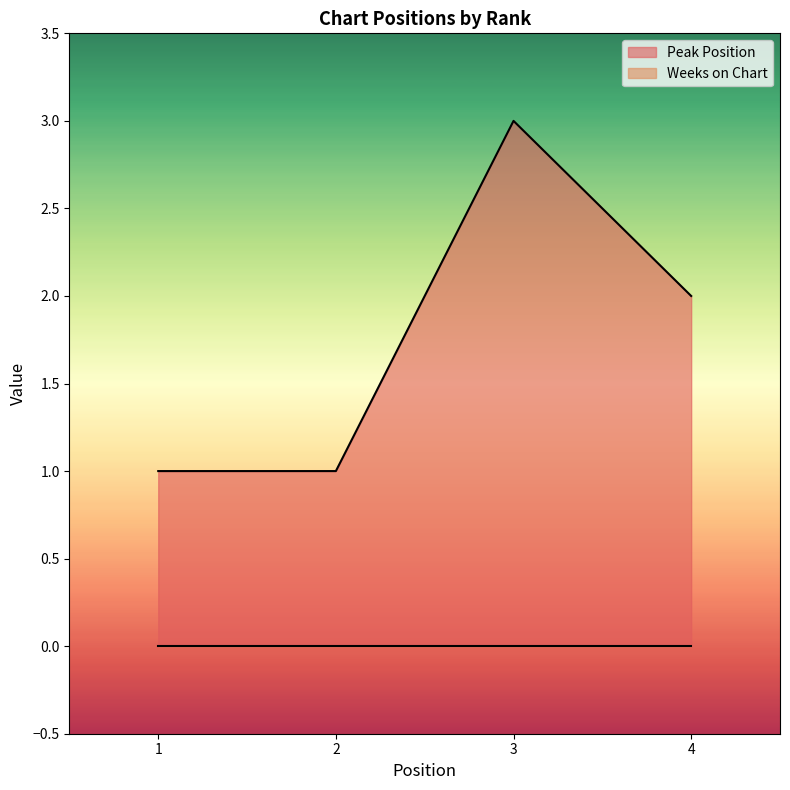

Reading left to right, what are all the values shown in this chart?

1	1	3	2